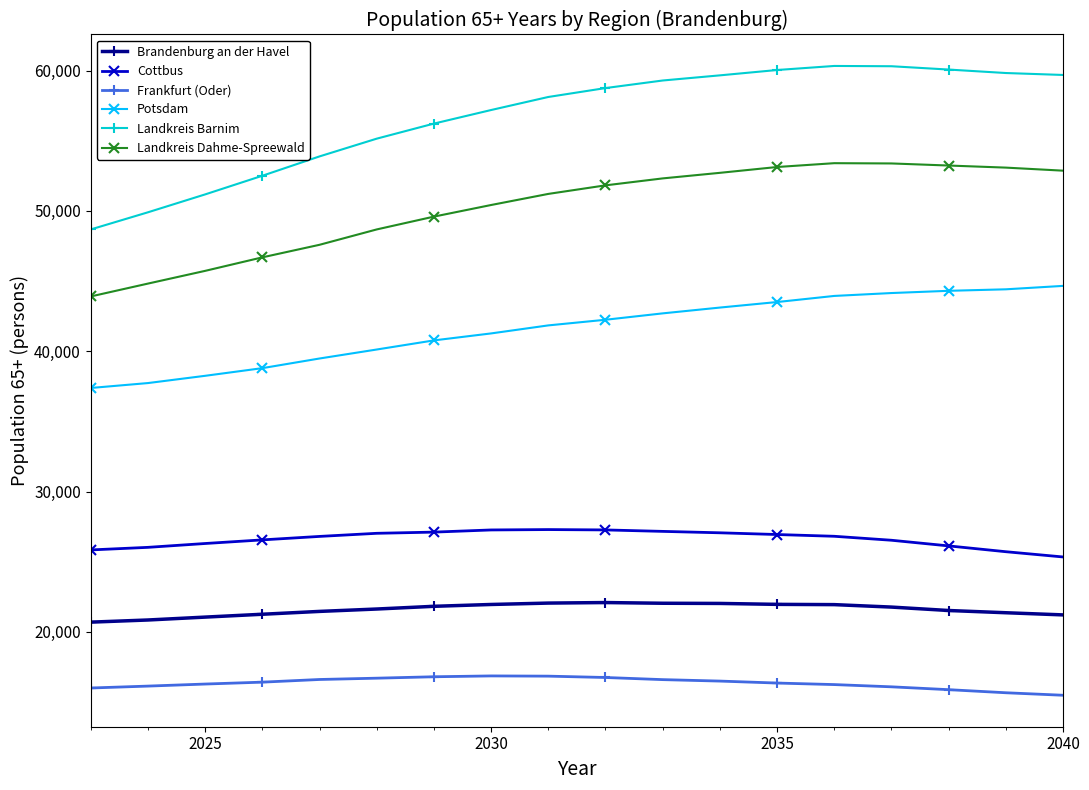

How many data points in Potsdam are less than 42244?

9